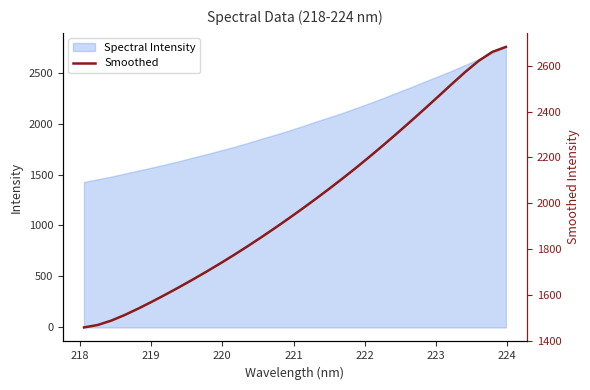

What is the lowest value of the Spectral Intensity series?

1426.3